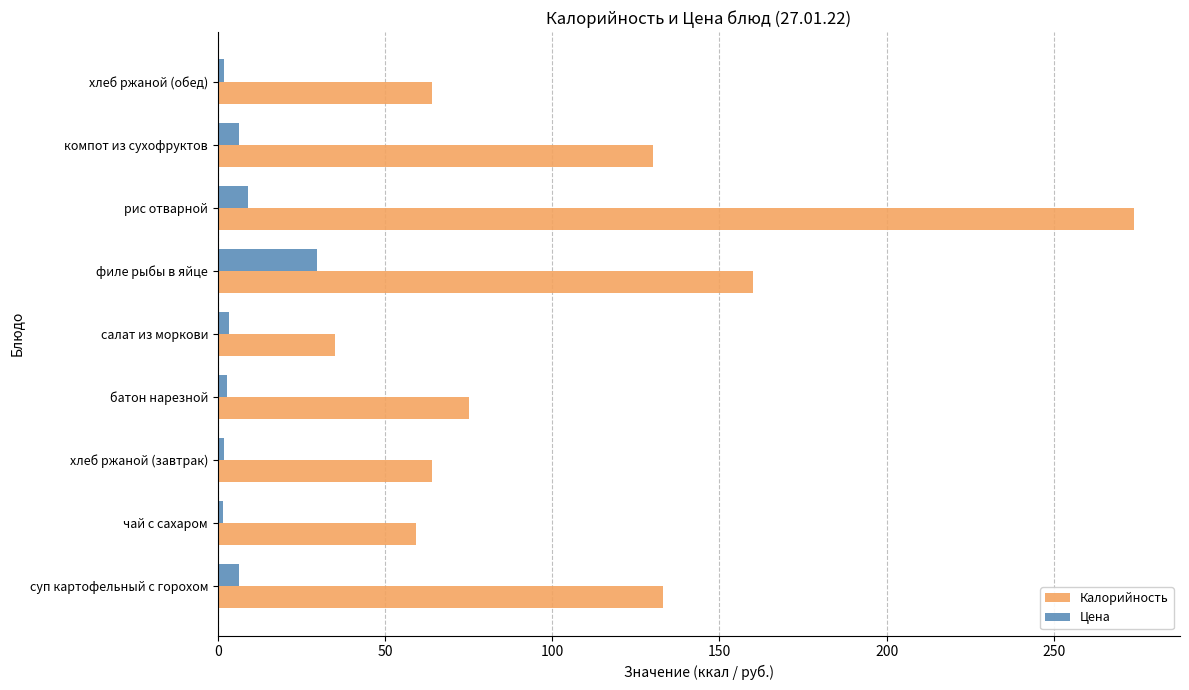

Is the value of Цена at хлеб ржаной (обед) greater than the value of Калорийность at компот из сухофруктов?

No